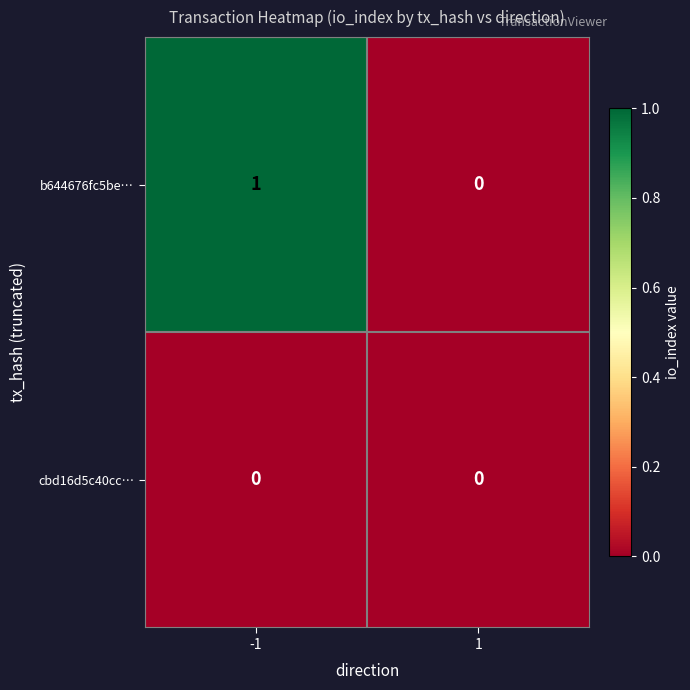

Which series has the largest total across all categories?

b644676fc5be…